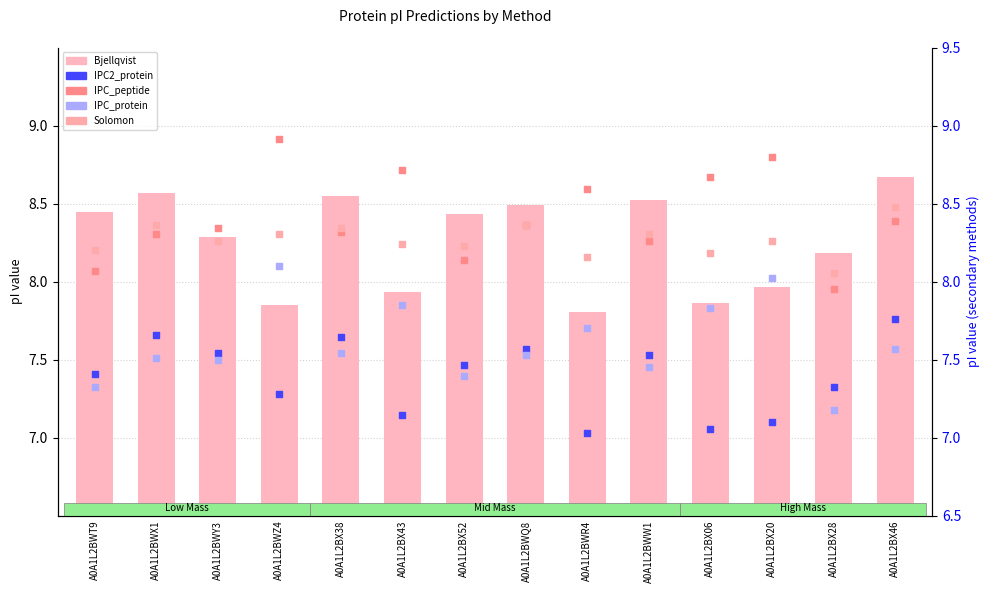

At which category is the sum across all series the highest?

A0A1L2BX46